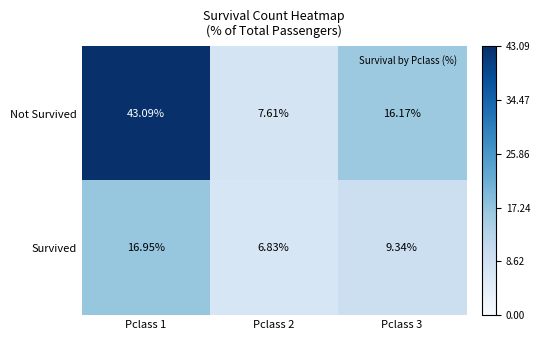

What is the smallest value displayed?

6.8